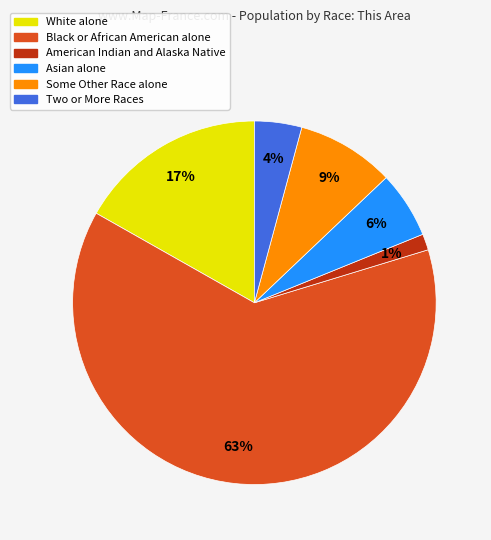

Rank the categories by value from highest to lowest.

Black or African American alone, White alone, Some Other Race alone, Asian alone, Two or More Races, American Indian and Alaska Native